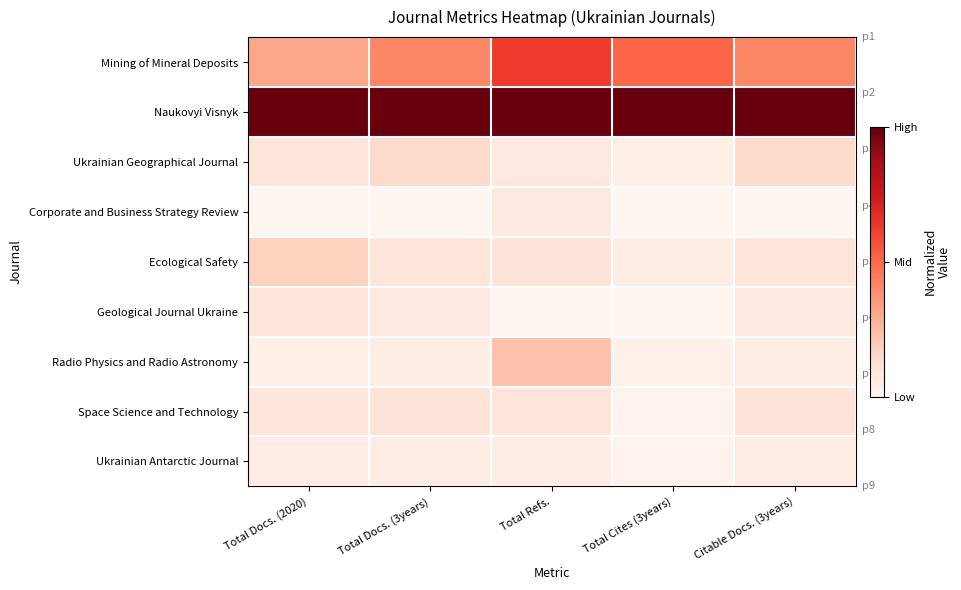

What is the total value across all series at Total Refs.?

2.2